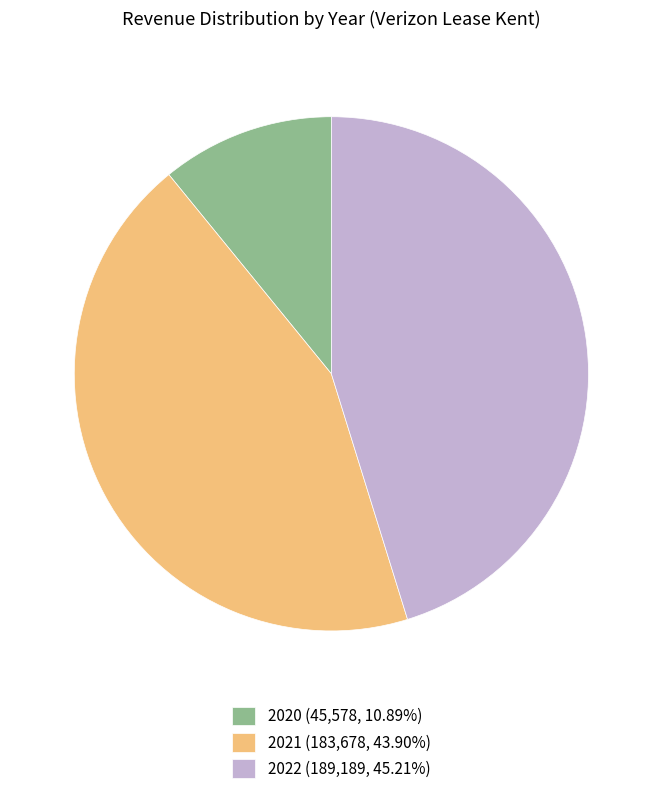

Rank the categories by value from lowest to highest.

2020, 2021, 2022